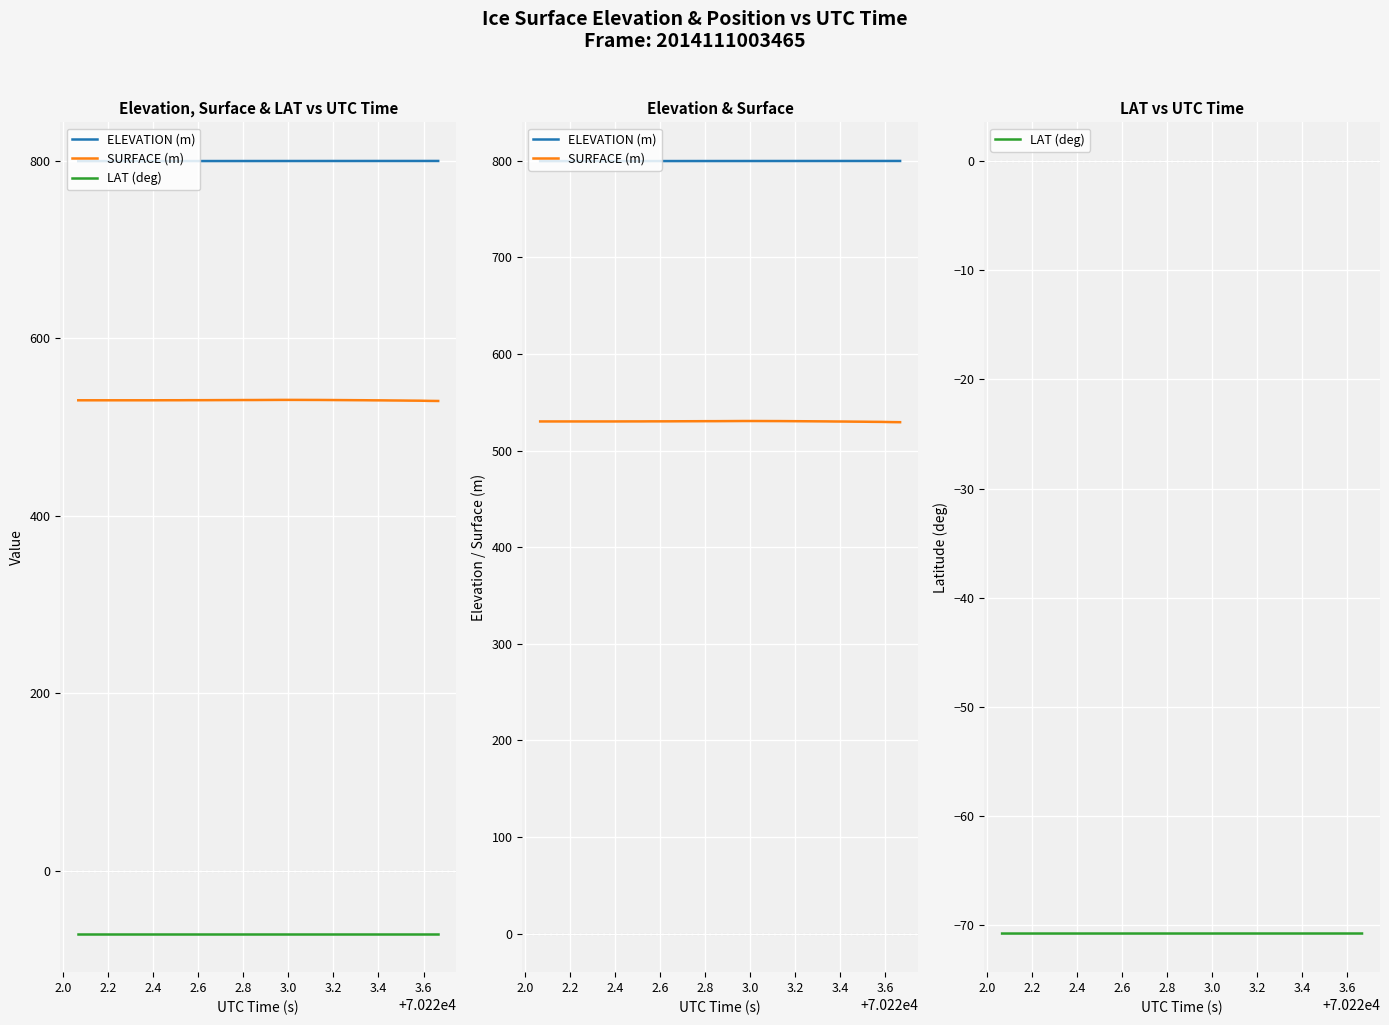

Is this an area chart (filled region under the line)?

No